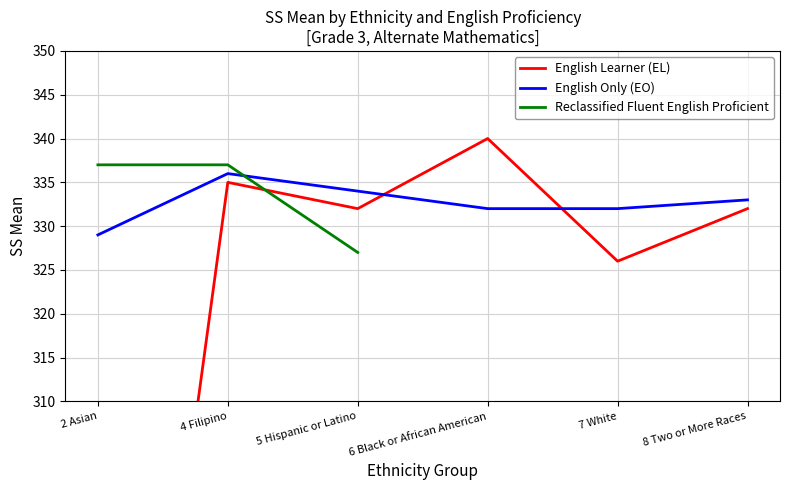

The English Learner (EL) series shows 332 at 5 Hispanic or Latino. True or false?

True